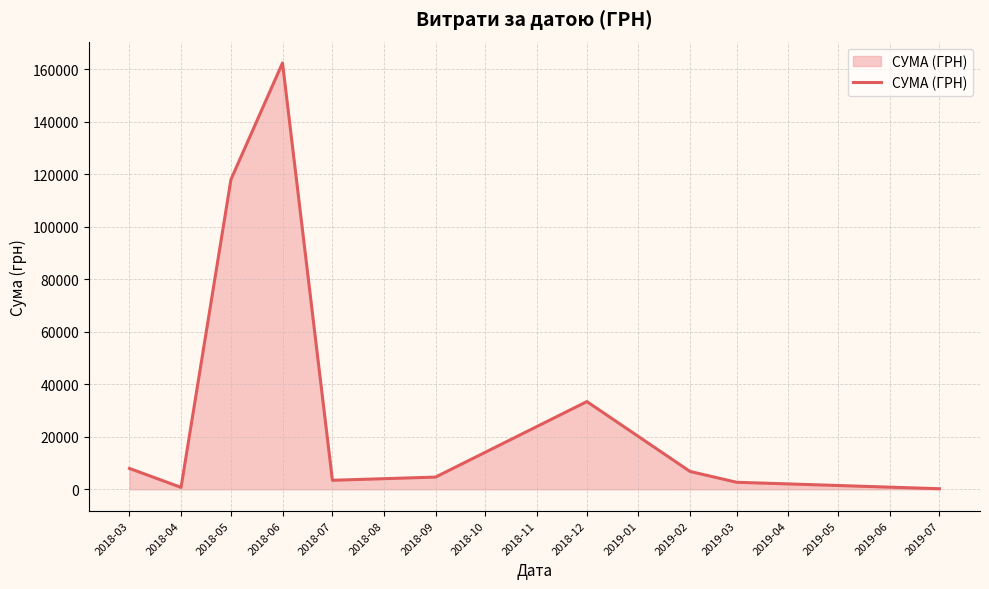

What is the minimum value shown in the chart?

228.5